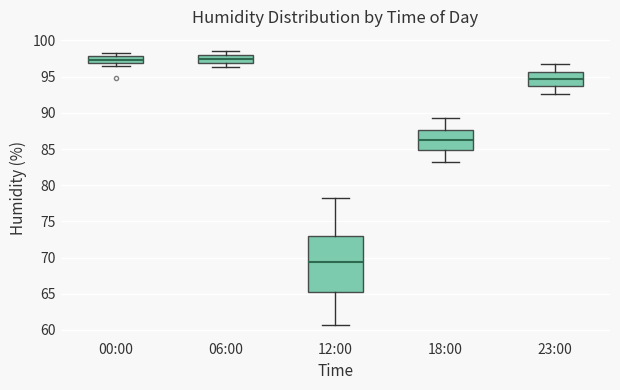

Reading left to right, transcribe this box plot: for each box, give where its median line is, the range the box spans, and where its two whiskers end, as read against the y-axis. The values are not printed on the chart, so give them approximately, as read against the axis.

00:00: median 97.5, box 97.0 to 98.0, whiskers 96.5 to 98.5
06:00: median 97.5, box 97.0 to 98.0, whiskers 96.5 to 98.5
12:00: median 69.5, box 65.5 to 73.0, whiskers 60.5 to 78.0
18:00: median 86.5, box 85.0 to 87.5, whiskers 83.0 to 89.5
23:00: median 94.5, box 93.5 to 95.5, whiskers 92.5 to 96.5